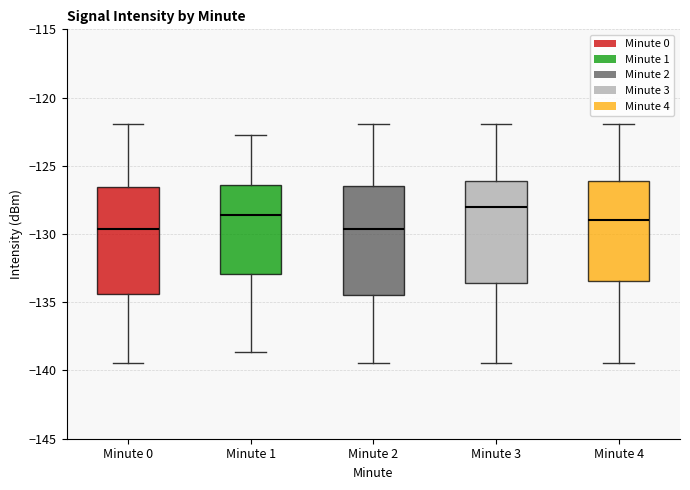

Reading left to right, read every box against the y-axis: the position of its median line, the range the box covers, and the ends of its whiskers. The values are not printed on the chart, so give them approximately, as read against the axis.

Minute 0: median -129.5, box -134.5 to -126.5, whiskers -139.5 to -122.0
Minute 1: median -128.5, box -133.0 to -126.5, whiskers -138.5 to -123.0
Minute 2: median -129.5, box -134.5 to -126.5, whiskers -139.5 to -122.0
Minute 3: median -128.0, box -133.5 to -126.0, whiskers -139.5 to -122.0
Minute 4: median -129.0, box -133.5 to -126.0, whiskers -139.5 to -122.0